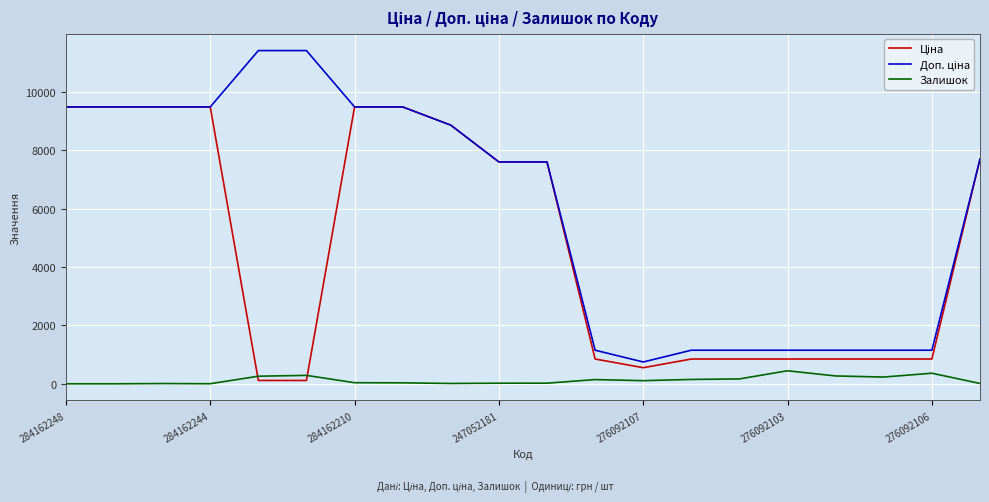

Reading left to right, extract all data points from this chart.

Ціна: 9480.1	9480.1	9480.1	9480.1	114.1	114.1	9480.1	9480.1	8856.7	7596.5	7596.5	848.4	551.5	848.4	848.4	848.4	848.4	848.4	848.4	7693.1
Доп. ціна: 9480.1	9480.1	9480.1	9480.1	11410.0	11410.0	9480.1	9480.1	8856.7	7596.5	7596.5	1149.7	747.0	1149.7	1149.7	1149.7	1149.7	1149.7	1149.7	7693.1
Залишок: 0.0	0.0	8.0	2.0	260.0	288.0	37.0	33.0	11.0	20.0	21.0	144.0	107.0	149.0	167.0	446.0	268.0	231.0	362.0	11.0